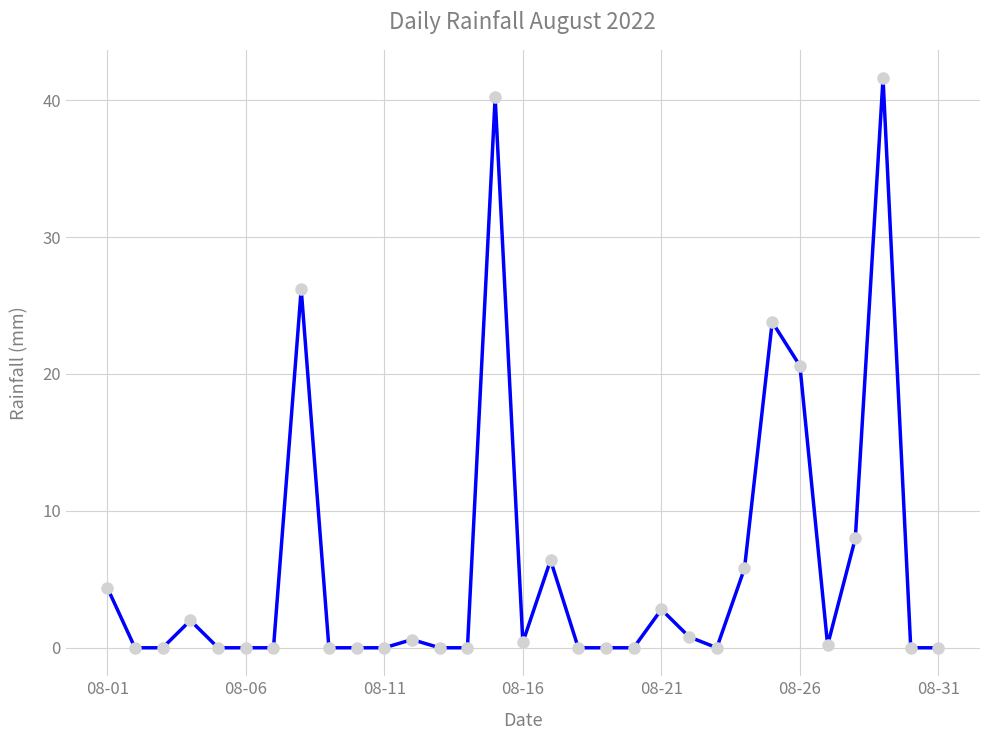

What is the average value?

5.9